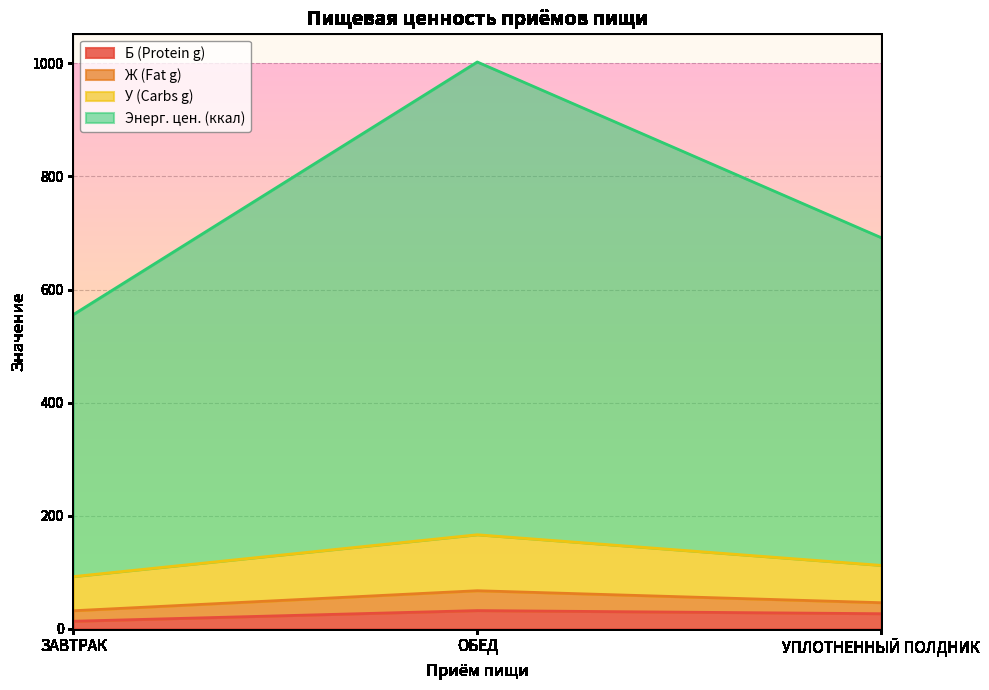

Between ЗАВТРАК and ОБЕД, which series saw the biggest shift?

Энерг. цен. (ккал)